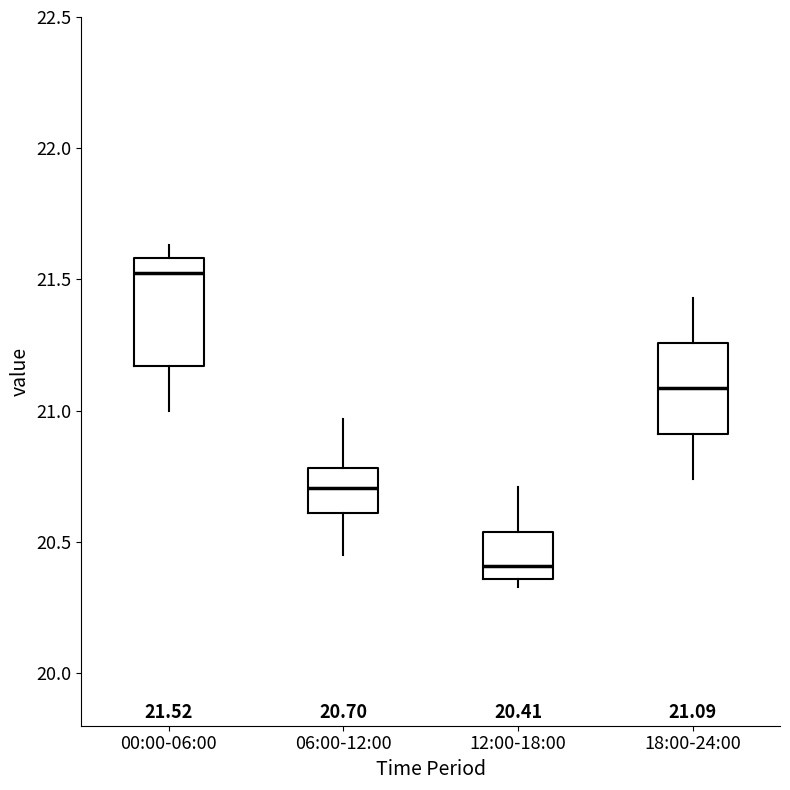

Which box has the highest median line?

00:00-06:00